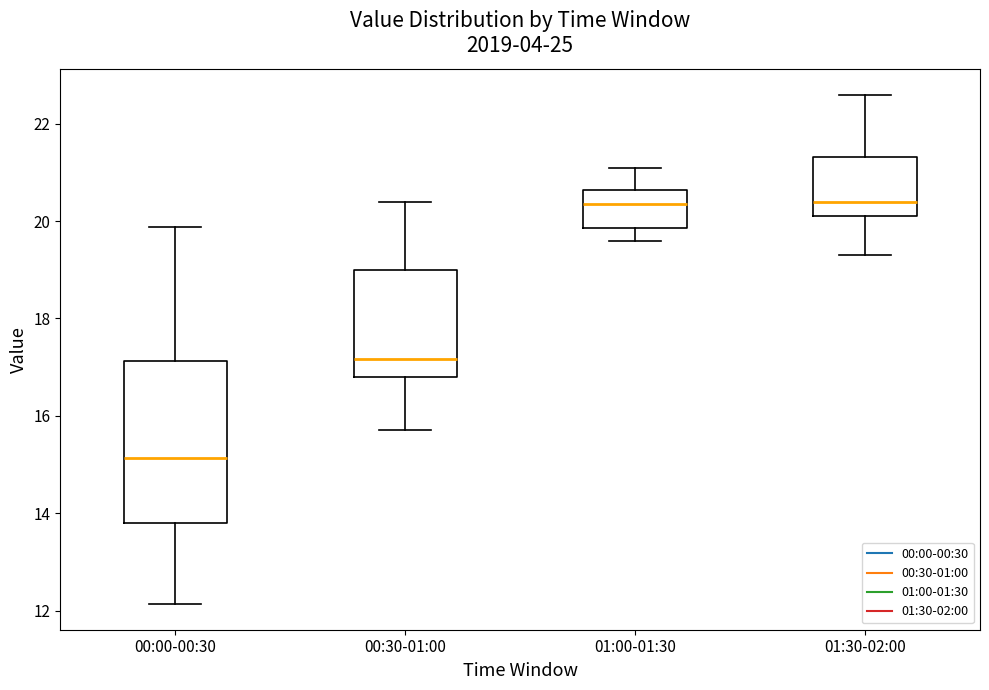

Which box's median line is the lowest?

00:00-00:30